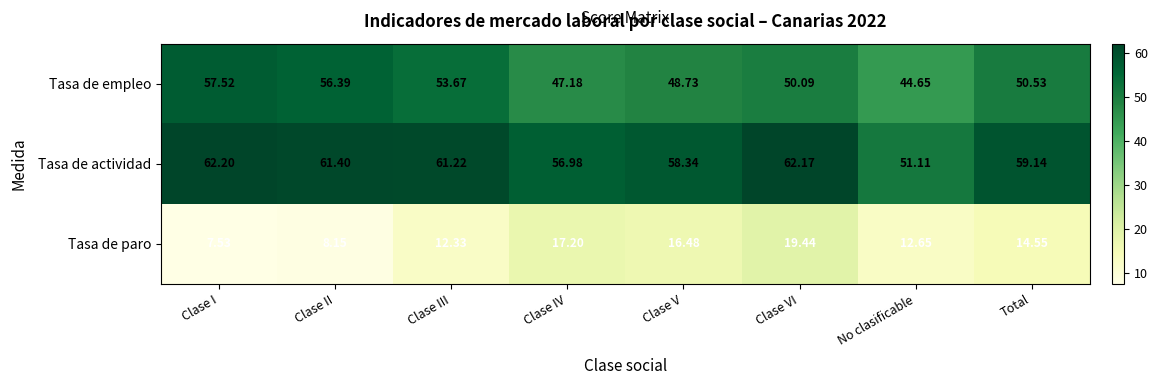

Is the value of Tasa de paro at Total greater than the value of Tasa de actividad at Clase V?

No